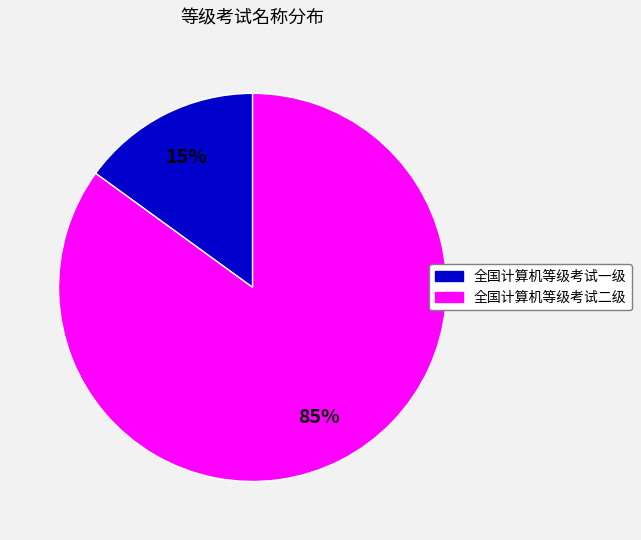

What percentage is the 全国计算机等级考试二级 slice, to the nearest percent?

85%